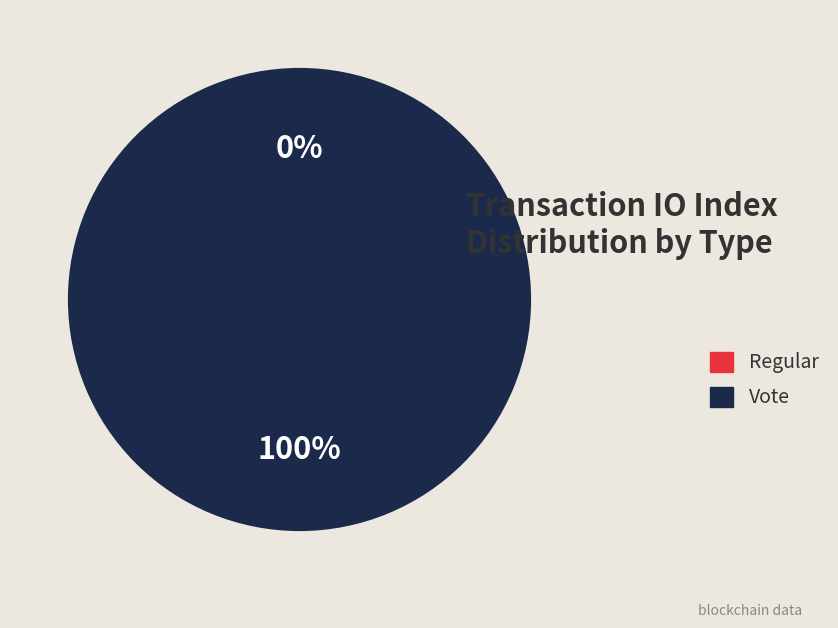

How many segments does this pie chart have?

2